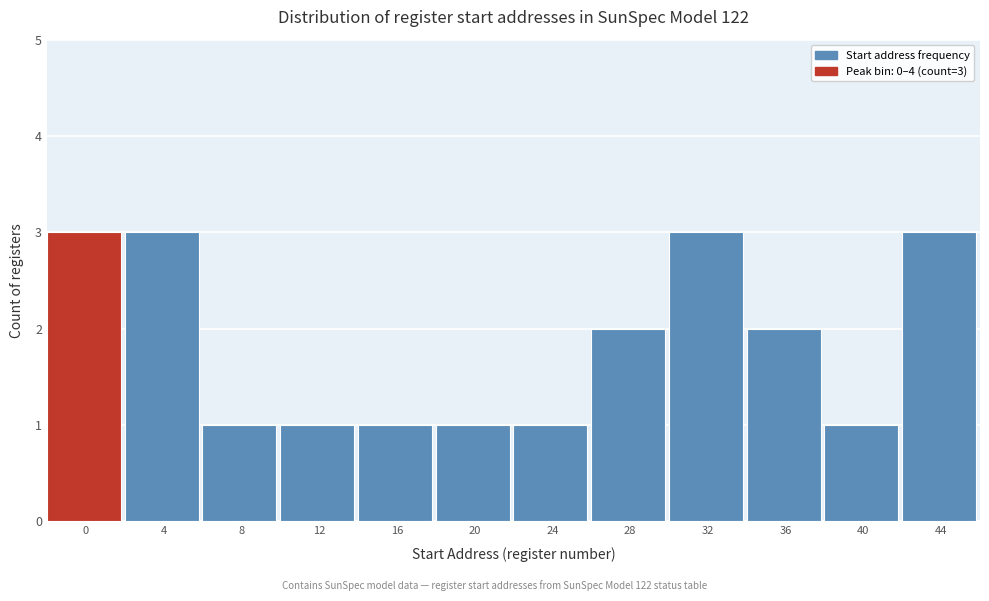

Reading left to right, list all the values displayed in this chart.

0=3	4=3	8=1	12=1	16=1	20=1	24=1	28=2	32=3	36=2	40=1	44=3